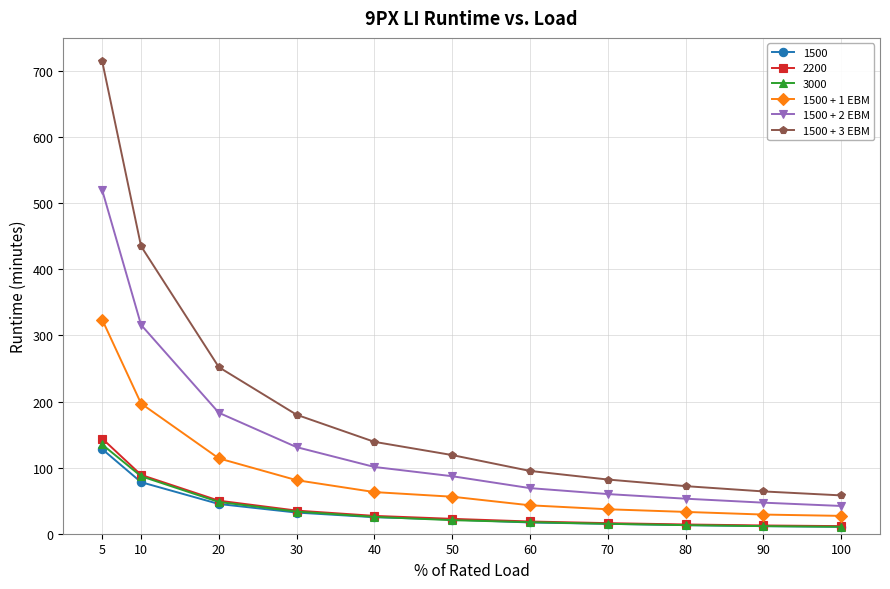

What are all the series names shown in the legend?

1500, 2200, 3000, 1500 + 1 EBM, 1500 + 2 EBM, 1500 + 3 EBM